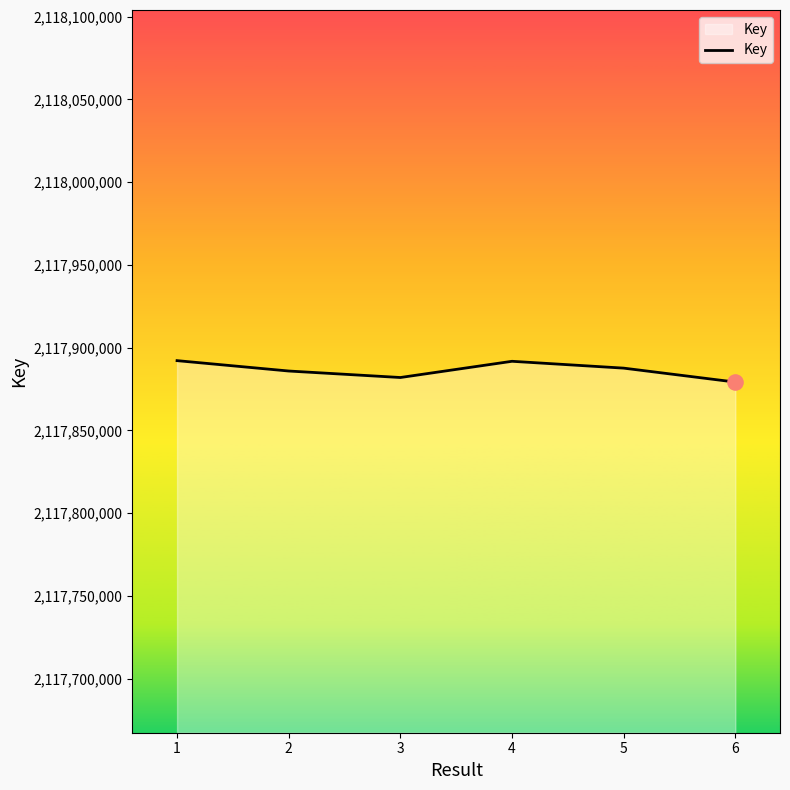

What is the ratio of the value at 3 to the value at 5?

1.0